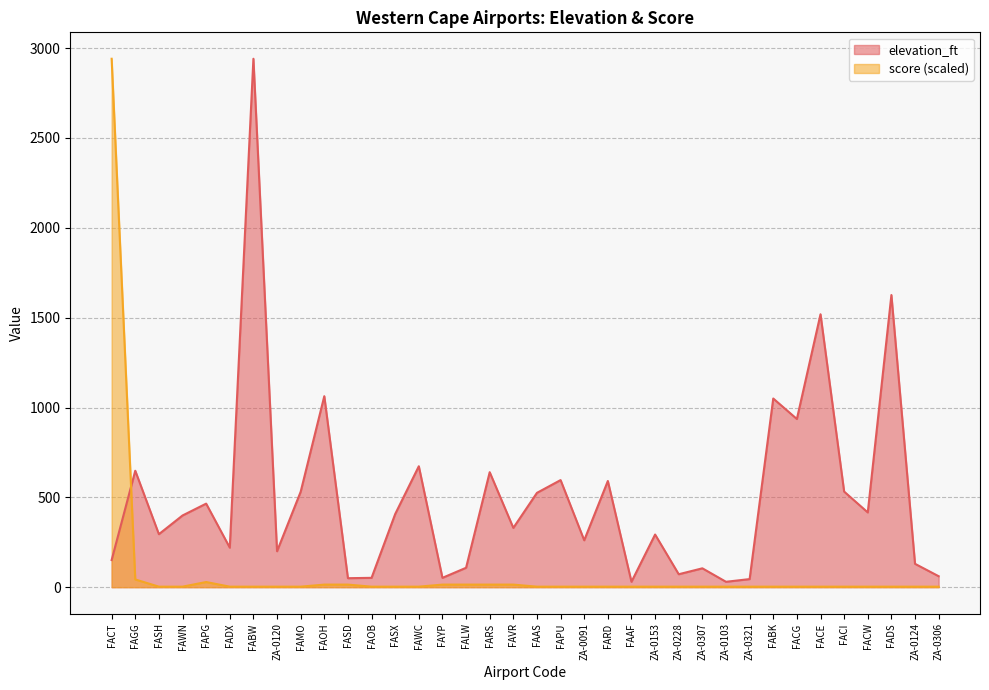

What is the label of the 5th point from the left?

FAPG